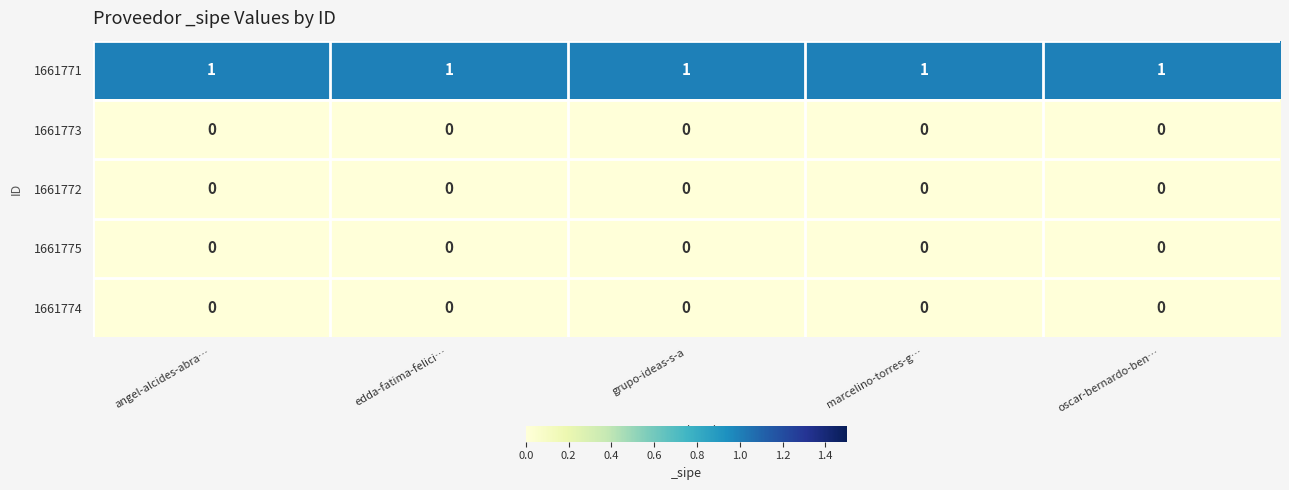

Which series has the largest total across all categories?

1661771